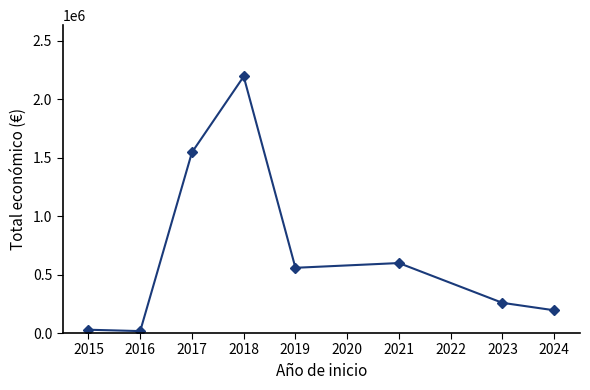

What is the value of the 7th point from the left?

258332.7